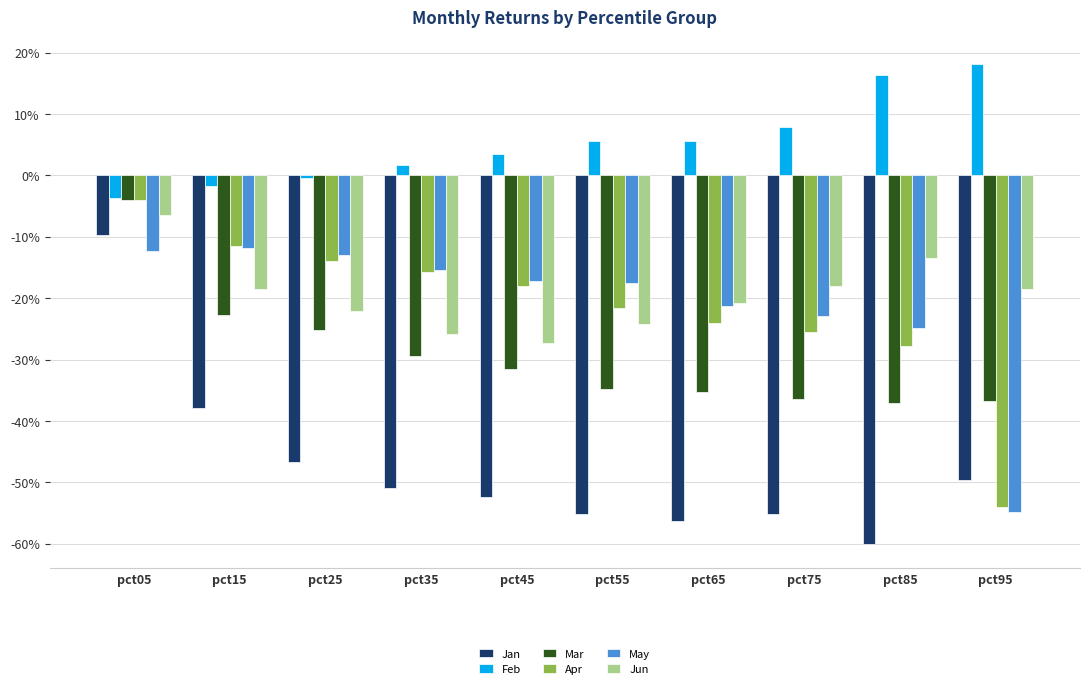

Reading left to right, what are all the values shown in this chart?

Jan: pct05=-0.1	pct15=-0.4	pct25=-0.5	pct35=-0.5	pct45=-0.5	pct55=-0.6	pct65=-0.6	pct75=-0.6	pct85=-0.6	pct95=-0.5
Feb: pct05=-0.0	pct15=-0.0	pct25=-0.0	pct35=0.0	pct45=0.0	pct55=0.1	pct65=0.1	pct75=0.1	pct85=0.2	pct95=0.2
Mar: pct05=-0.0	pct15=-0.2	pct25=-0.3	pct35=-0.3	pct45=-0.3	pct55=-0.3	pct65=-0.4	pct75=-0.4	pct85=-0.4	pct95=-0.4
Apr: pct05=-0.0	pct15=-0.1	pct25=-0.1	pct35=-0.2	pct45=-0.2	pct55=-0.2	pct65=-0.2	pct75=-0.3	pct85=-0.3	pct95=-0.5
May: pct05=-0.1	pct15=-0.1	pct25=-0.1	pct35=-0.2	pct45=-0.2	pct55=-0.2	pct65=-0.2	pct75=-0.2	pct85=-0.2	pct95=-0.5
Jun: pct05=-0.1	pct15=-0.2	pct25=-0.2	pct35=-0.3	pct45=-0.3	pct55=-0.2	pct65=-0.2	pct75=-0.2	pct85=-0.1	pct95=-0.2